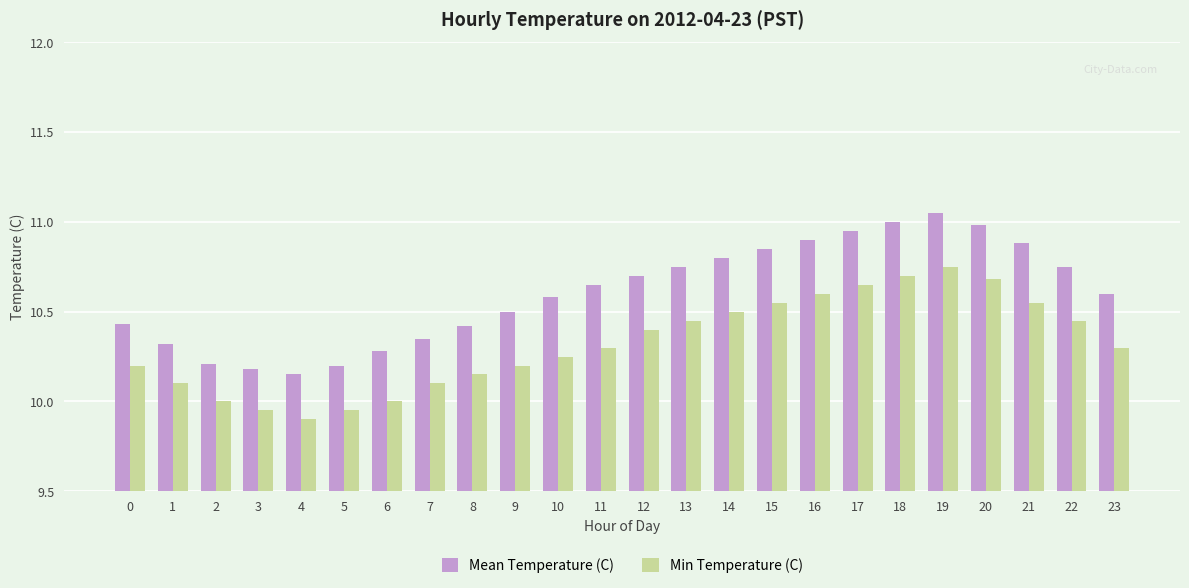

What is the difference between the highest and lowest values at 14?

0.3